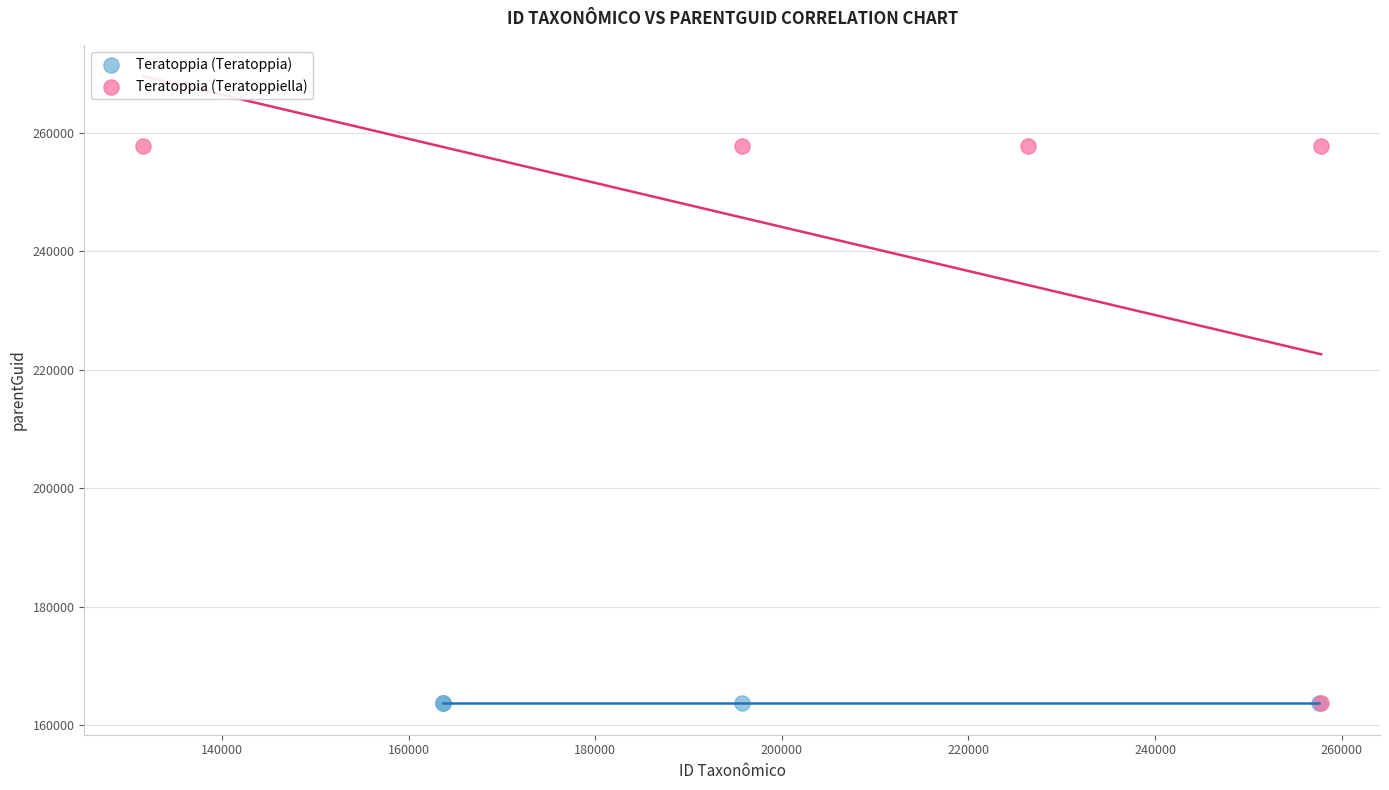

Which series contains the highest Y value?

Teratoppia (Teratoppiella)